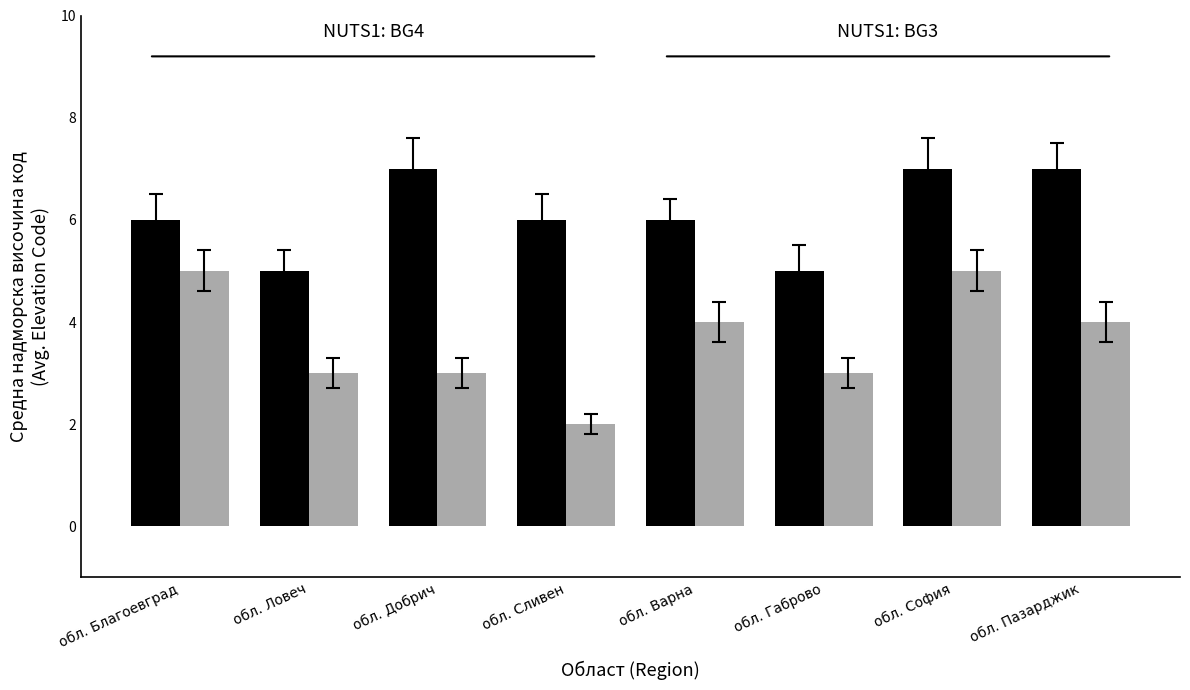

How many groups of bars are there?

8